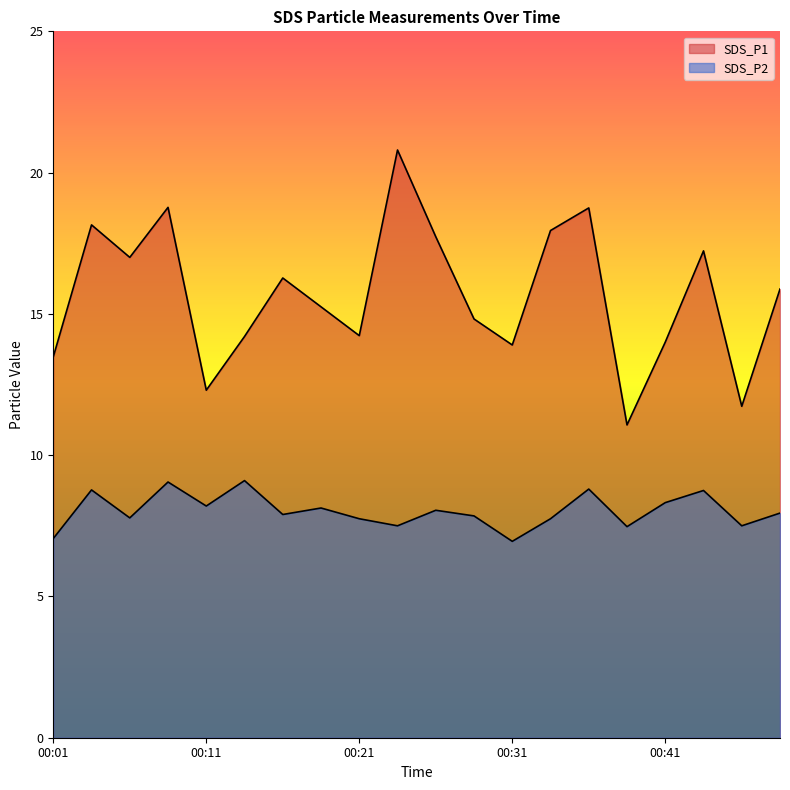

How many values in the SDS_P1 series exceed 15?

11